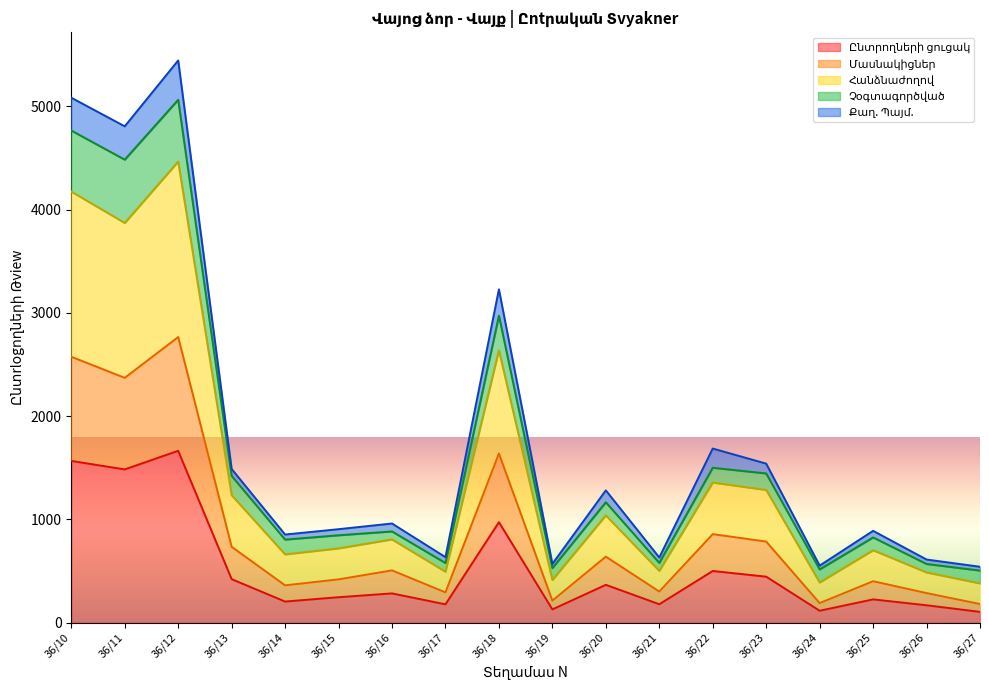

What is the sum of all Ընտրողների ցուցակ values?

9247